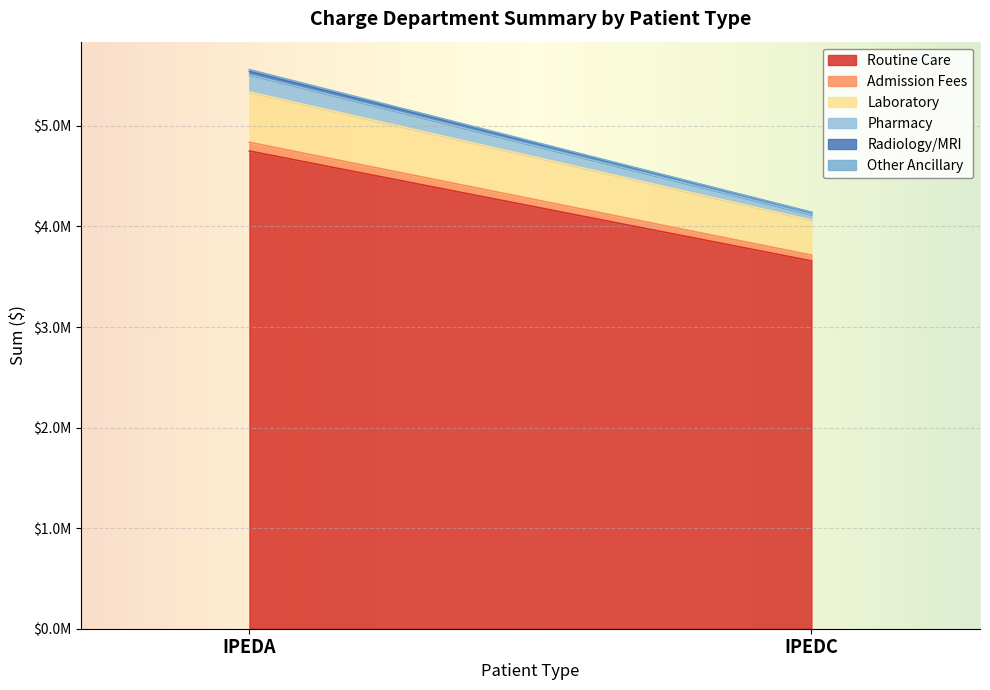

Which series changed the most between IPEDA and IPEDC?

Routine Care